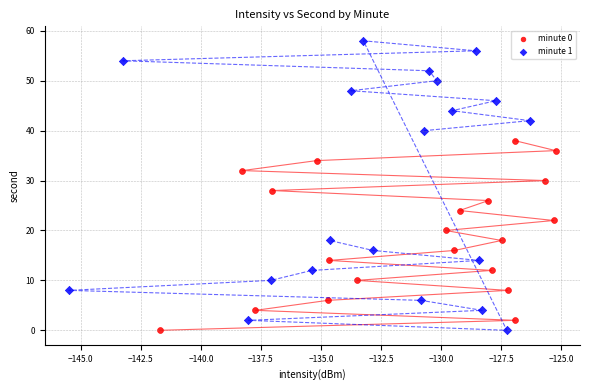

Which series reaches the maximum Y coordinate?

minute 1